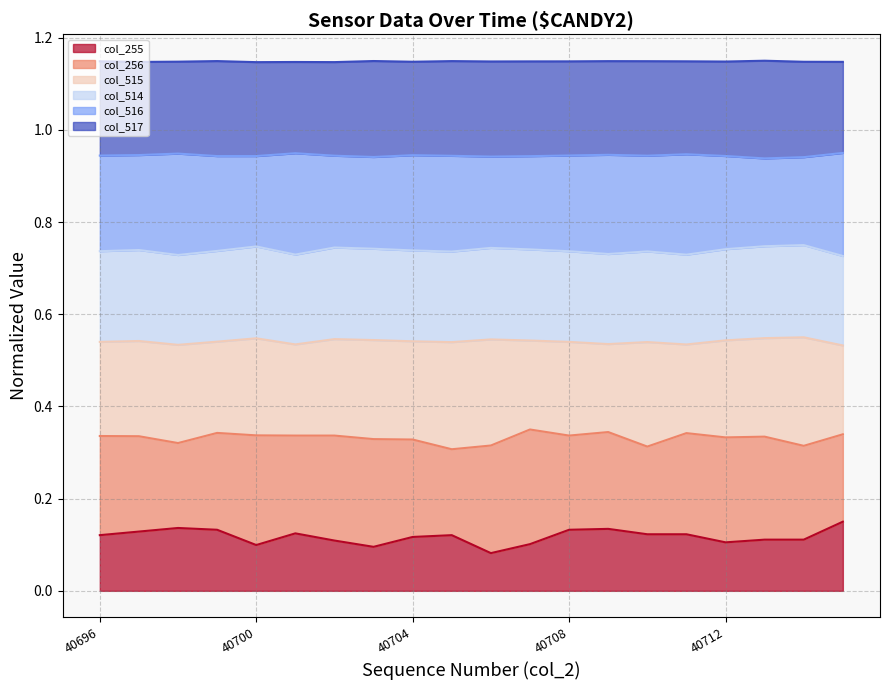

At how many categories does at least one series exceed 0?

20